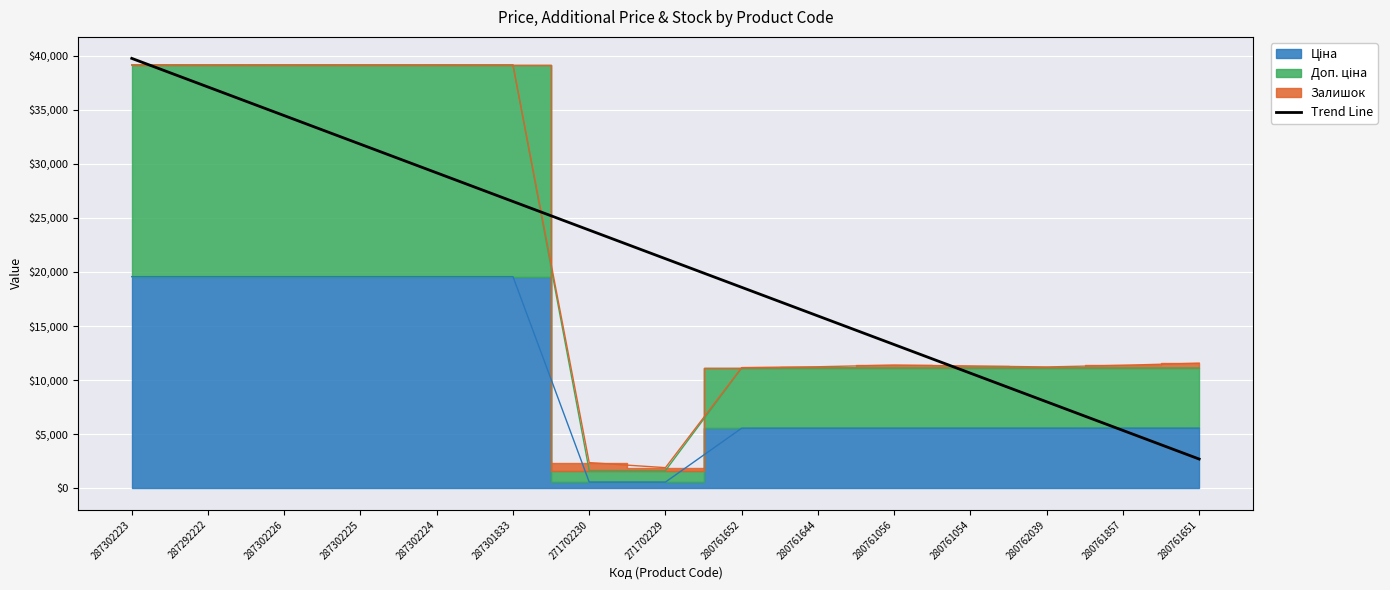

At which label does Trend Line reach its peak?

287302223